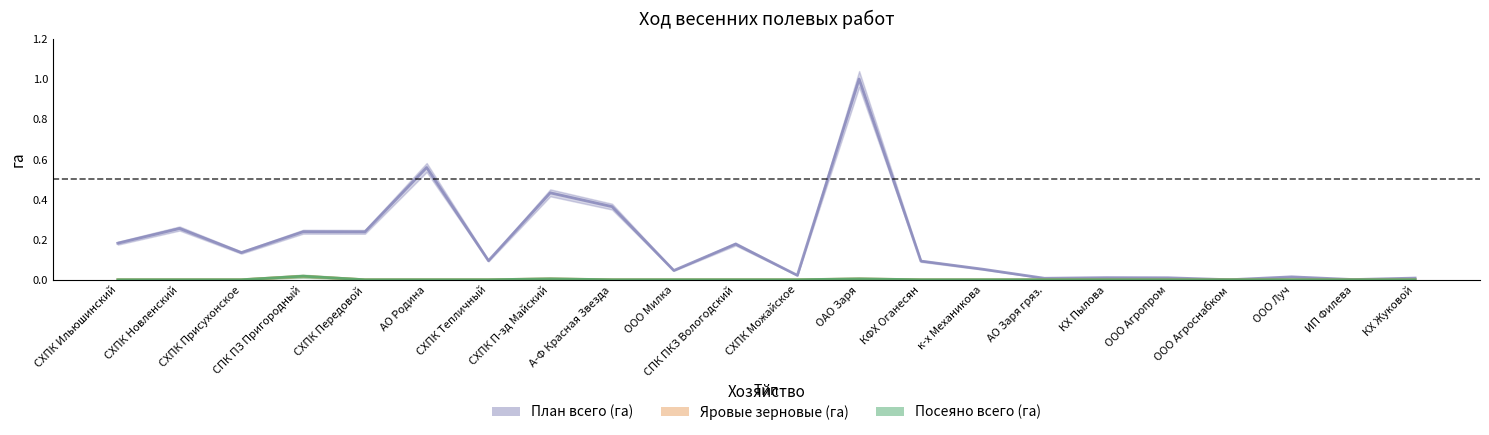

Which series has the largest total across all categories?

План всего (га)